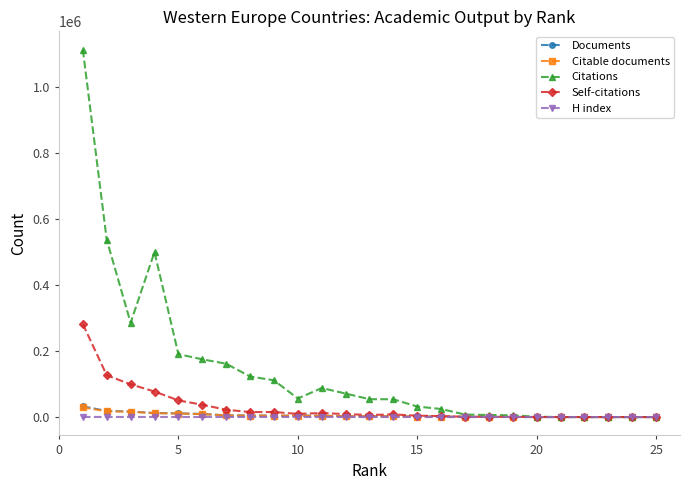

Which series has the largest total across all categories?

Citations